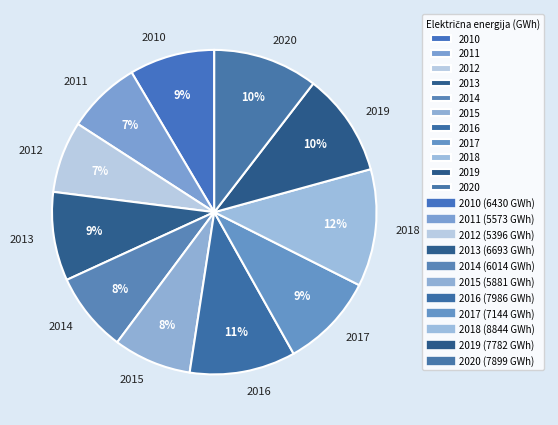

Is there any slice that represents more than half of the pie?

No